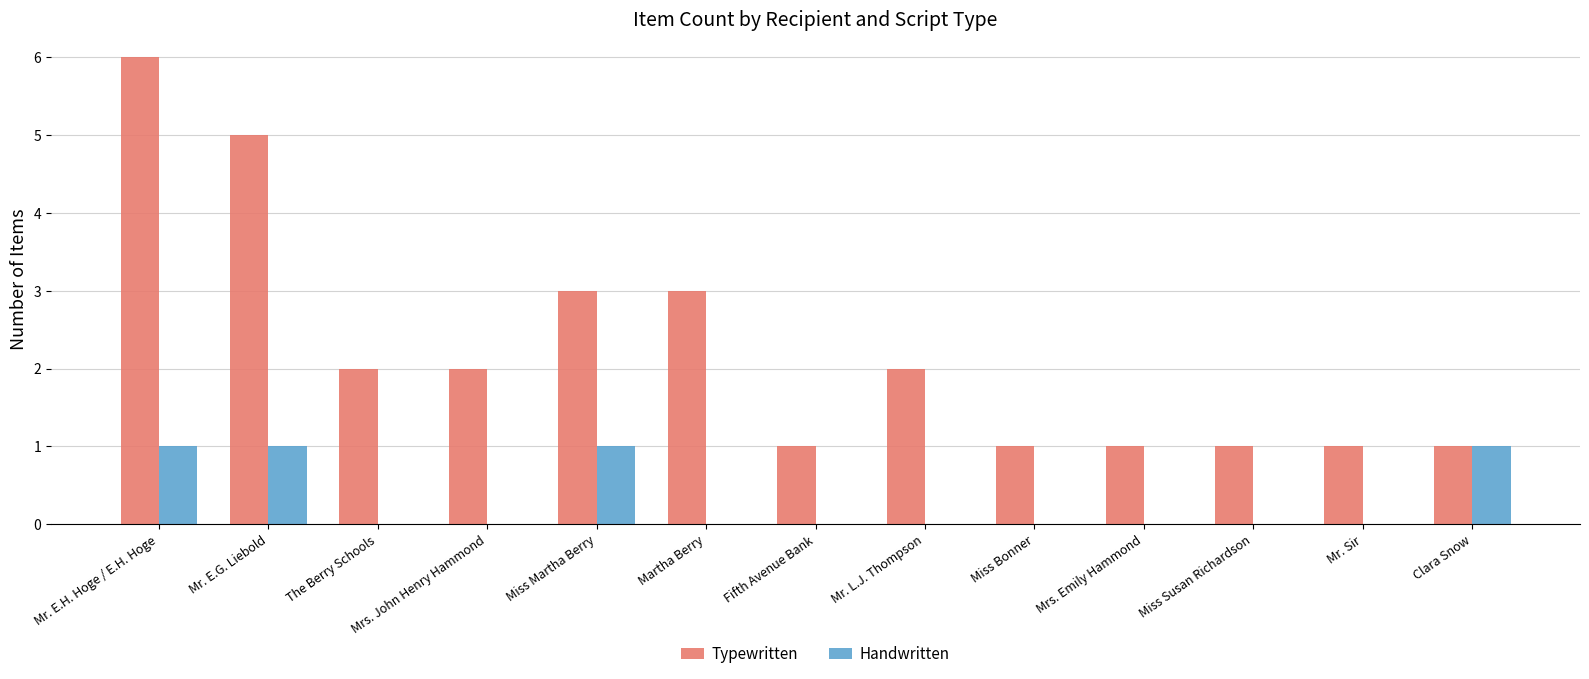

What is the sum of the Typewritten values at Martha Berry and Mr. L.J. Thompson?

5